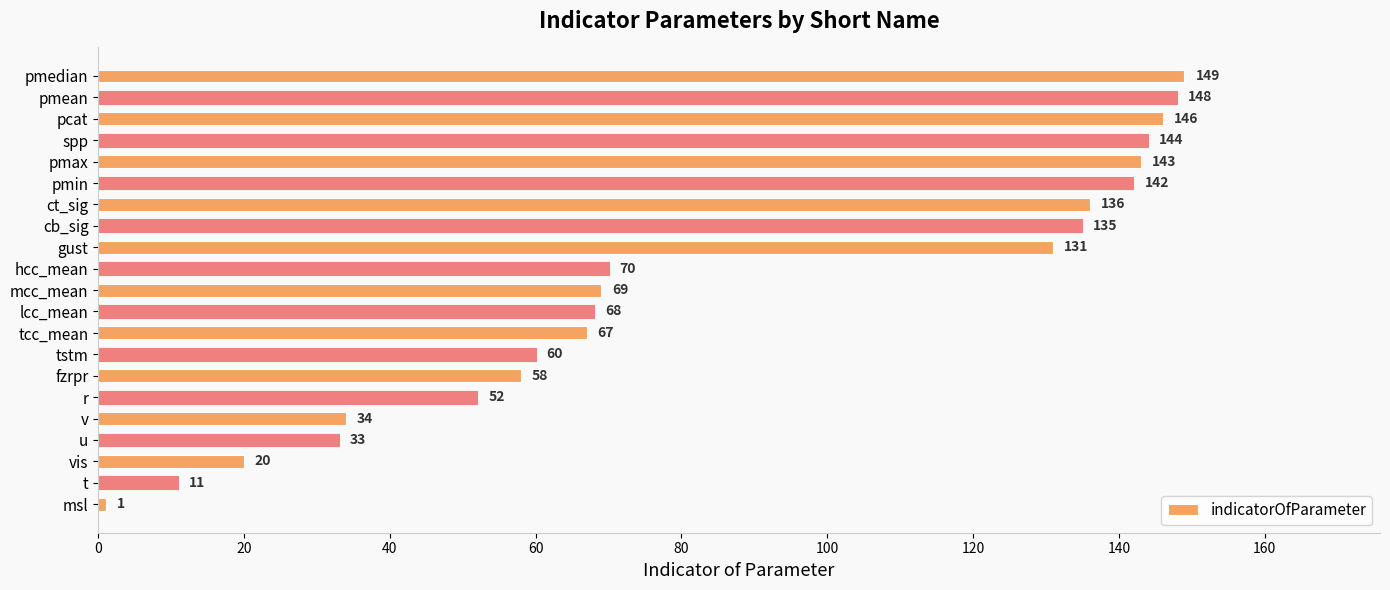

Rank the categories by value from highest to lowest.

pmedian, pmean, pcat, spp, pmax, pmin, ct_sig, cb_sig, gust, hcc_mean, mcc_mean, lcc_mean, tcc_mean, tstm, fzrpr, r, v, u, vis, t, msl